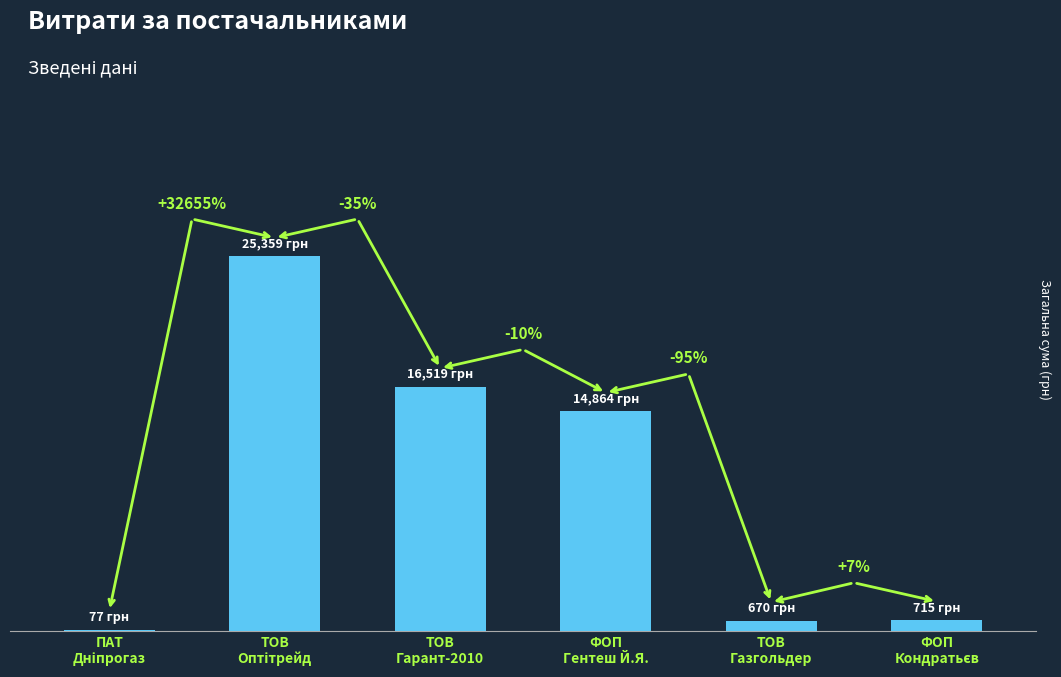

Between ТОВ
Газгольдер and ТОВ
Оптітрейд, which is larger?

ТОВ
Оптітрейд